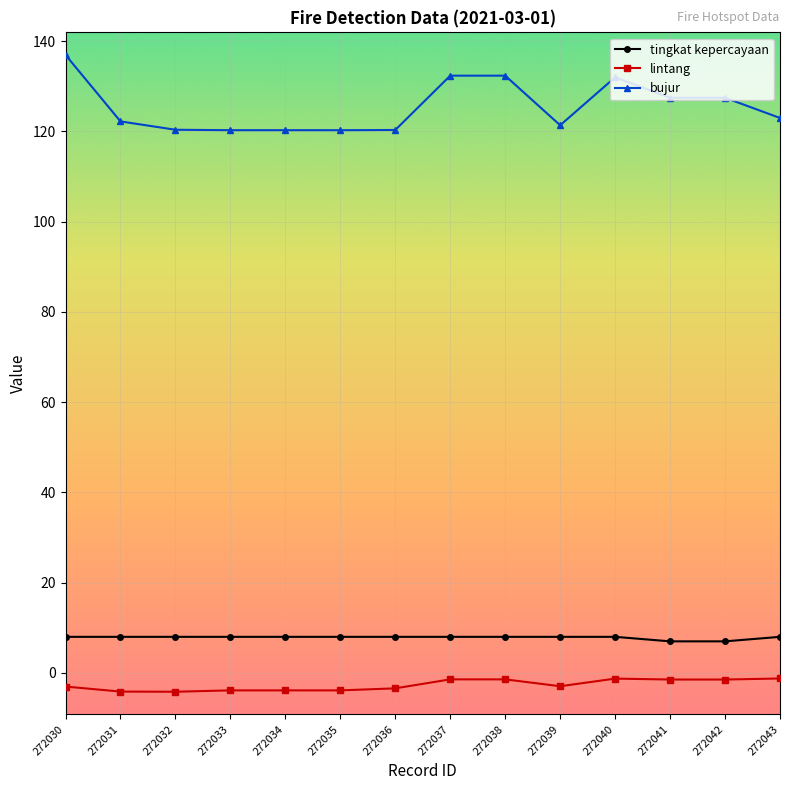

What is the sum of all lintang values?

-37.5